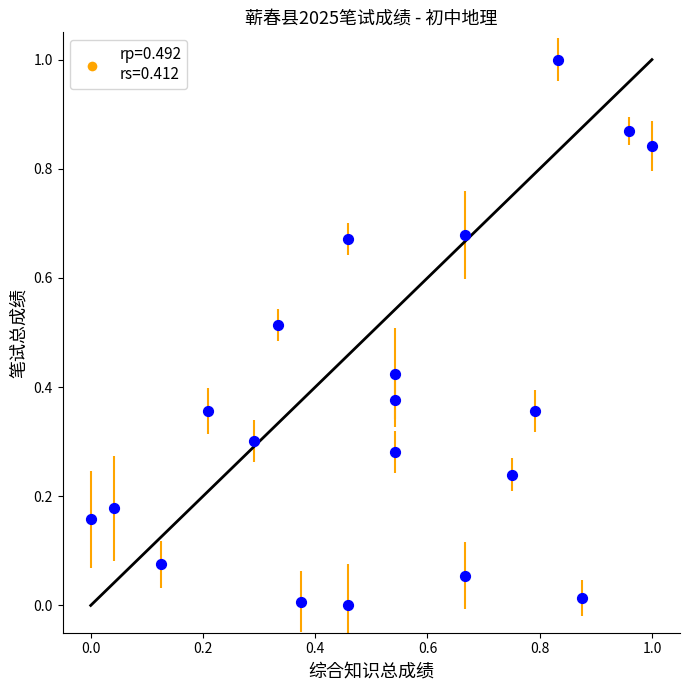

What is the range of X values (max minus min)?

1.0